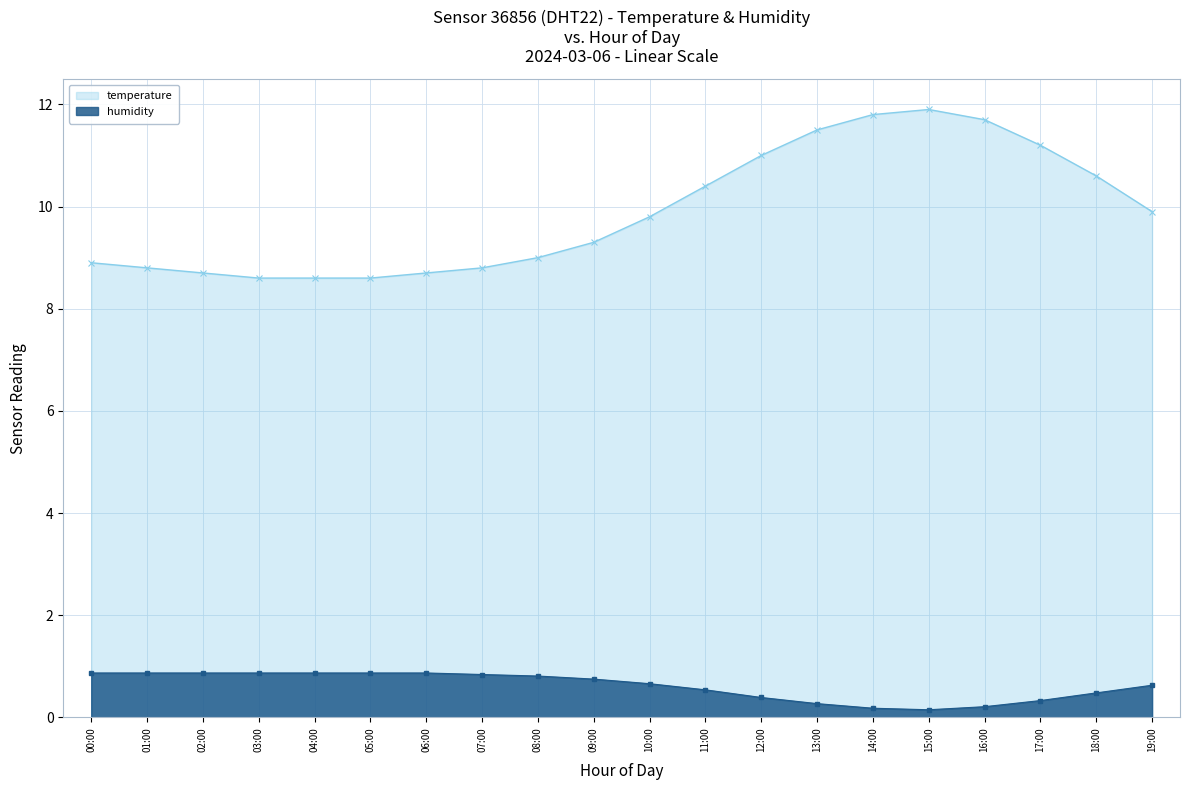

How many humidity values are between 0 and 1?

20